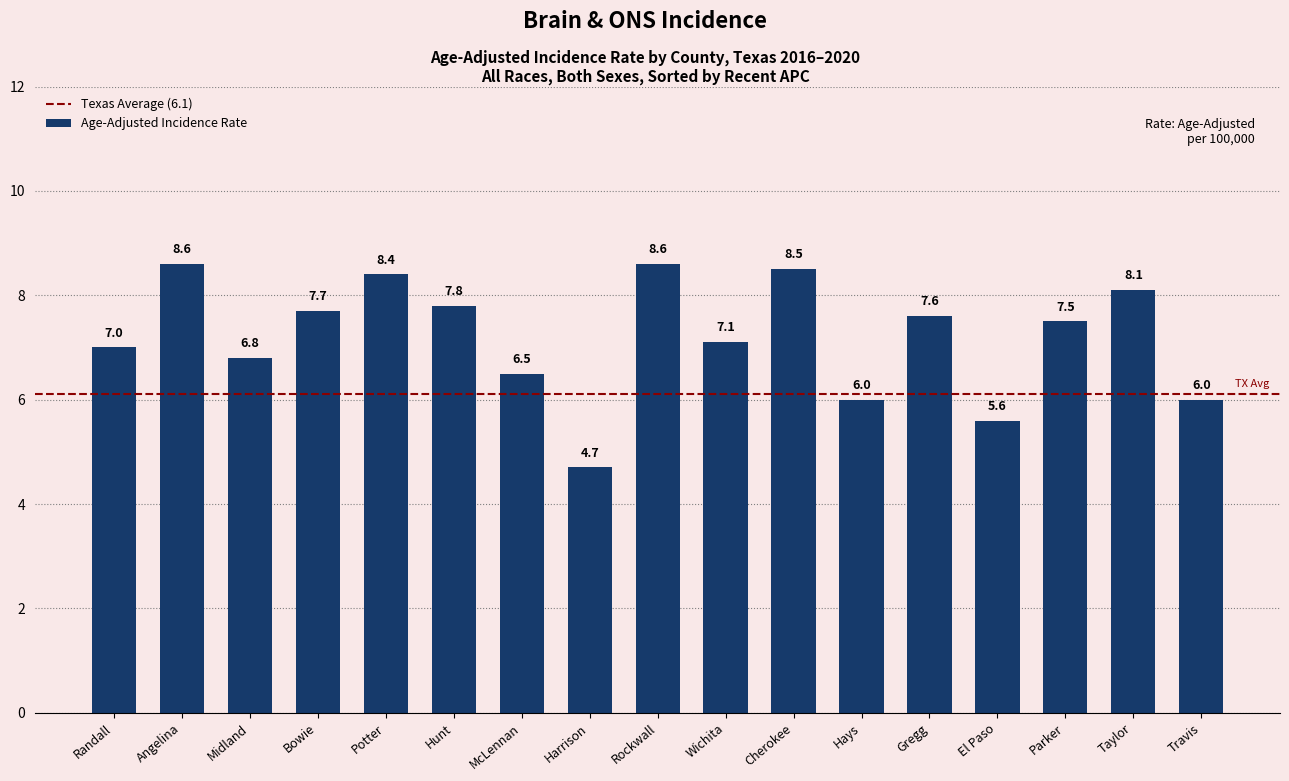

What is the approximate value at Hays?

6.0